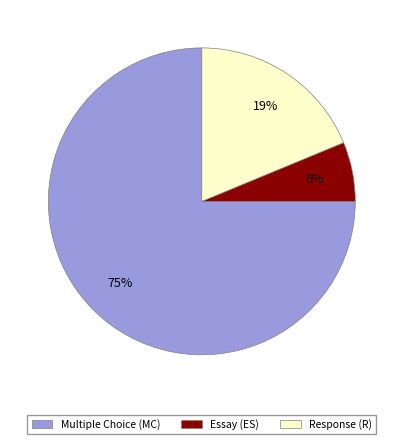

To the nearest percent, what portion does Multiple Choice (MC) represent?

75%